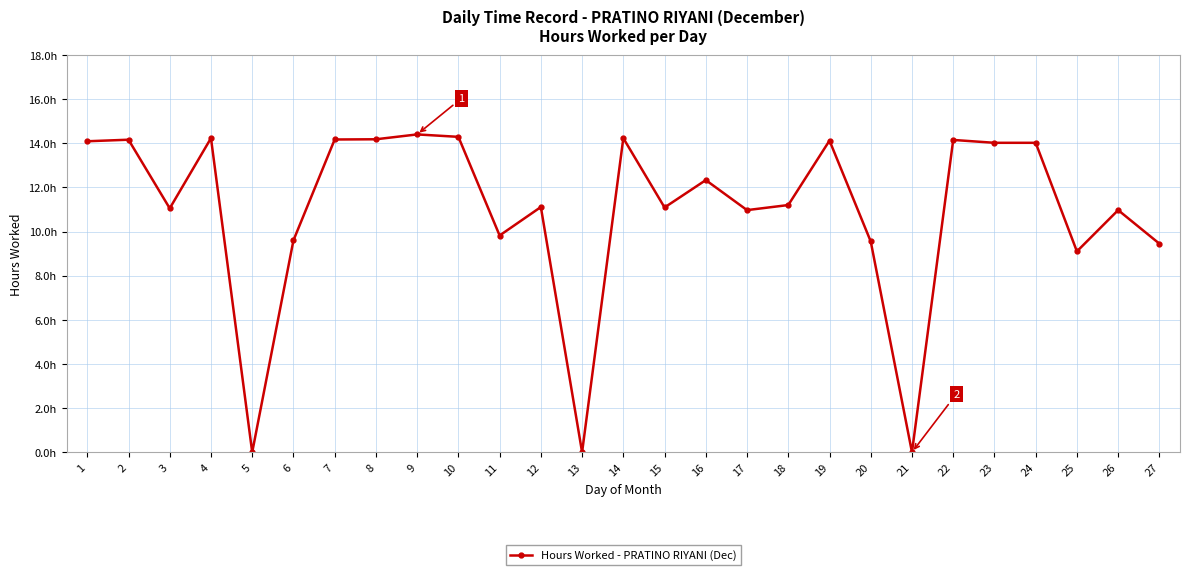

Between 14 and 9, which is larger?

9